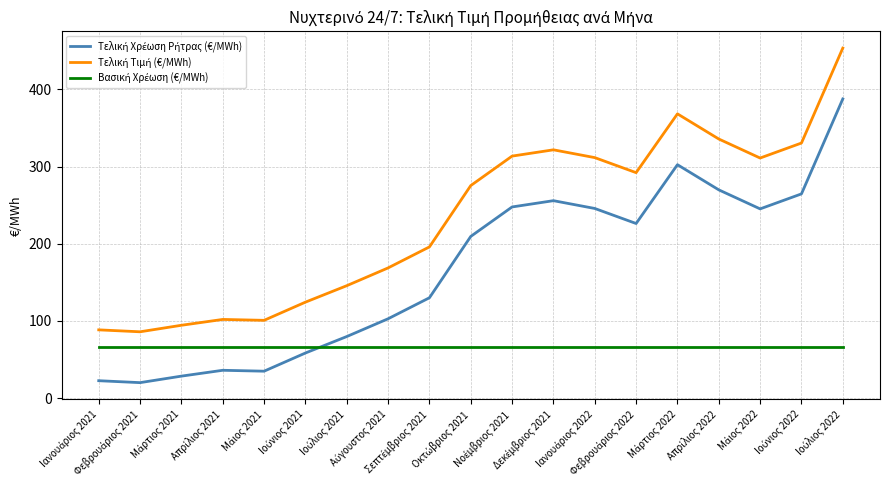

How many distinct data groups are displayed?

3